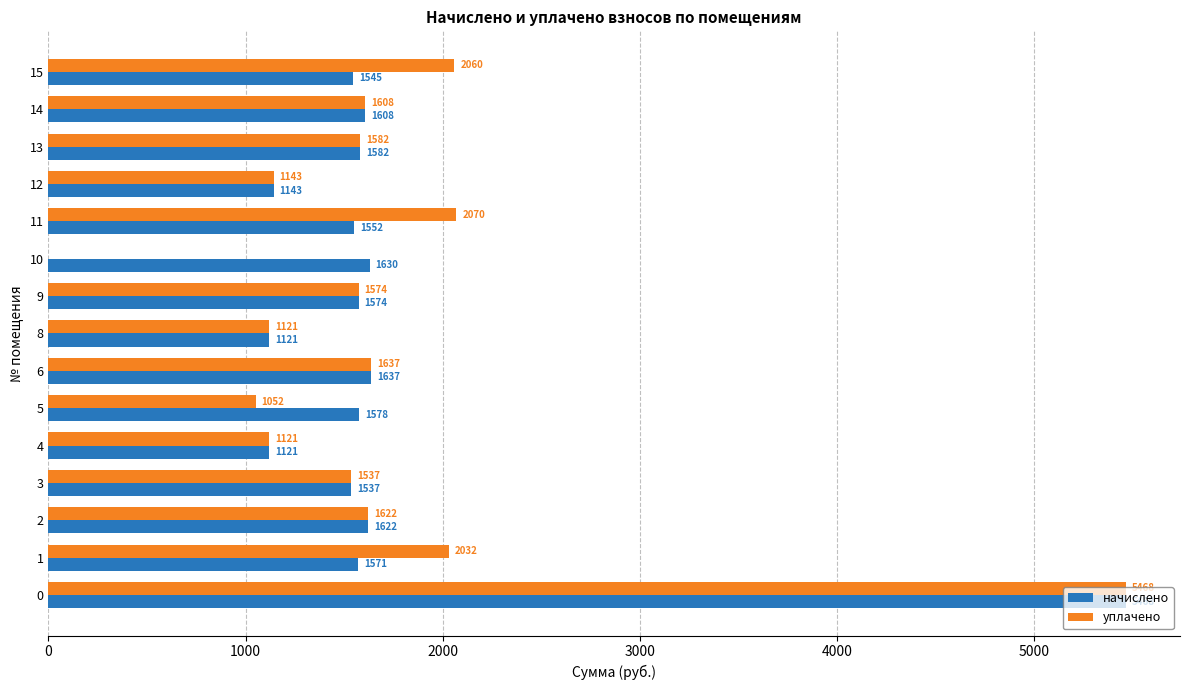

Which series has the largest total across all categories?

начислено